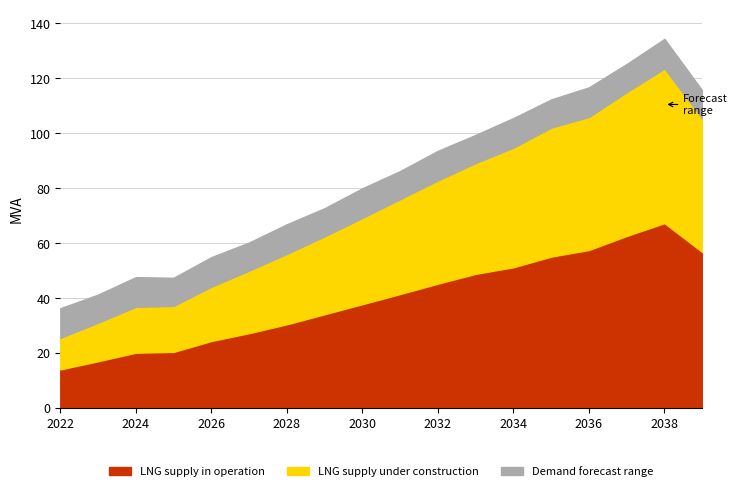

Which series has the largest total across all categories?

LNG supply in operation